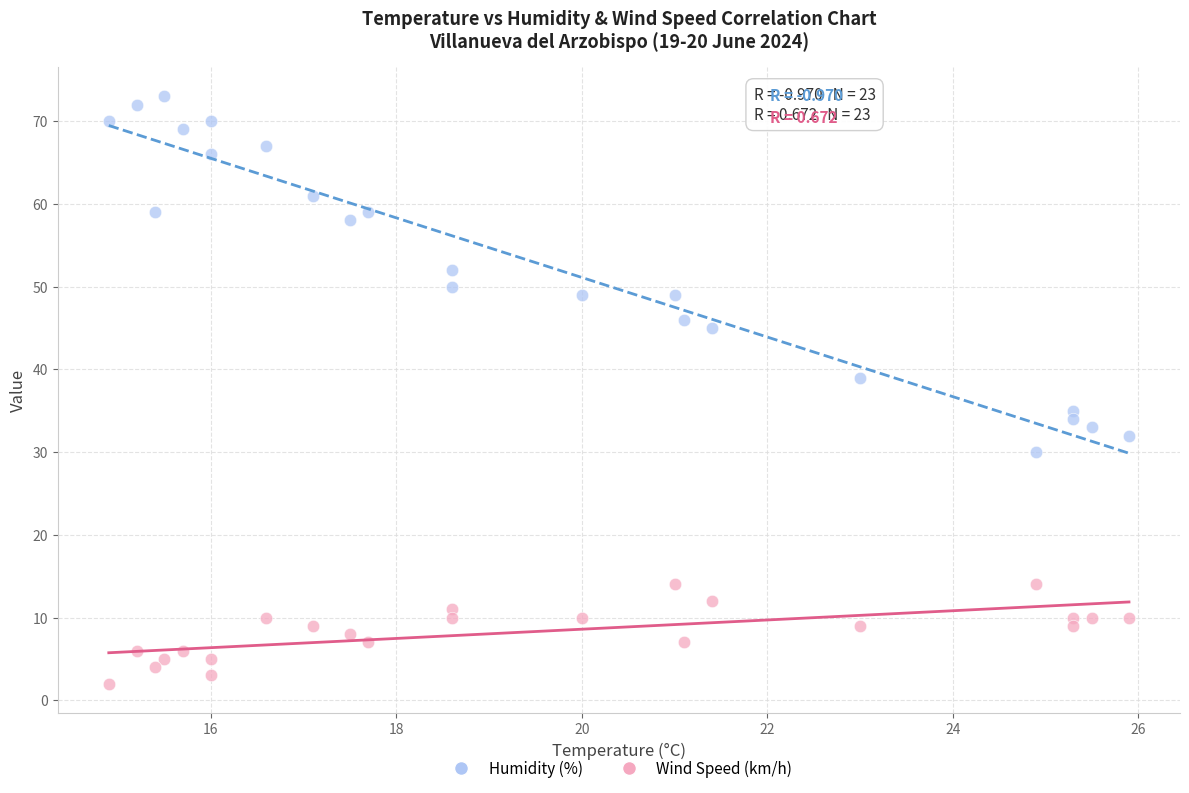

Which series has the widest spread of Y values?

Humidity (%)